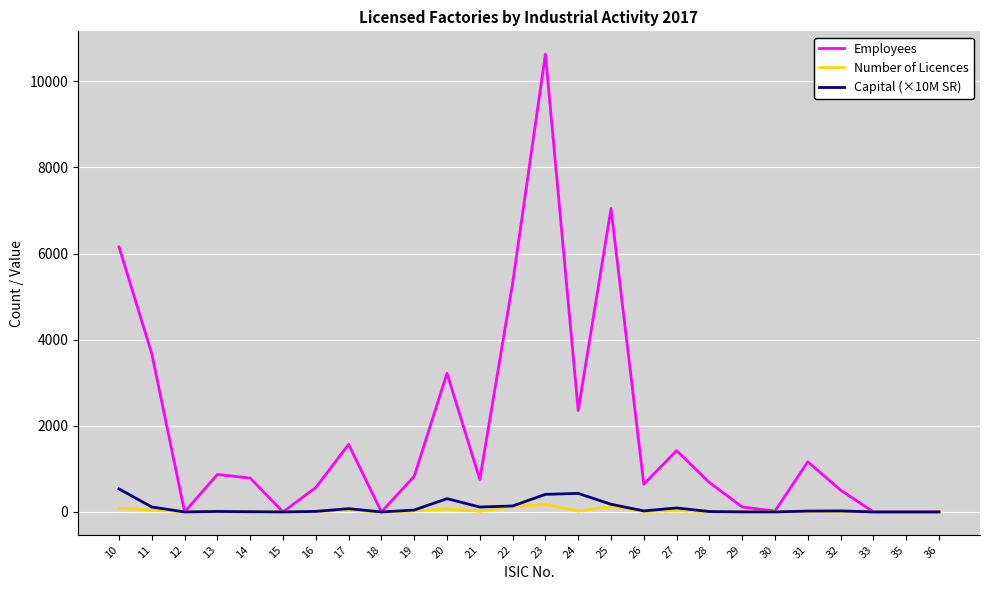

Which series has the widest spread of values?

Employees